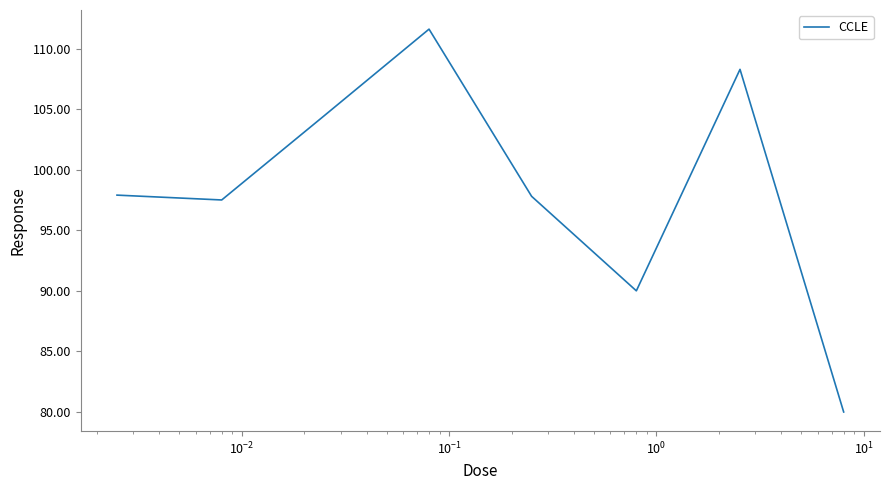

How many interior local peaks (higher than both neighbors) does the data have?

2